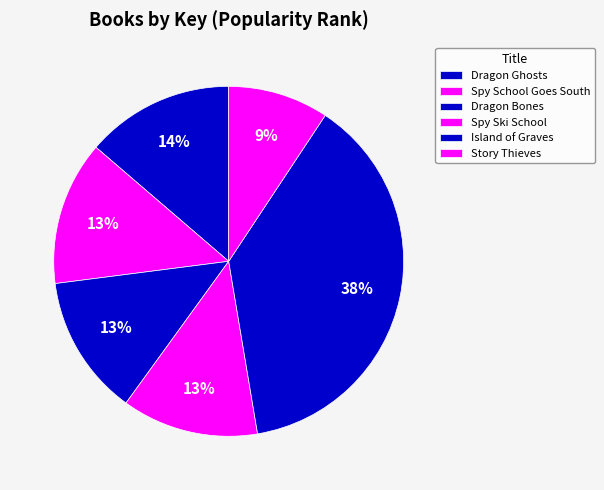

The Story Thieves slice represents 1% of the pie. True or false?

False